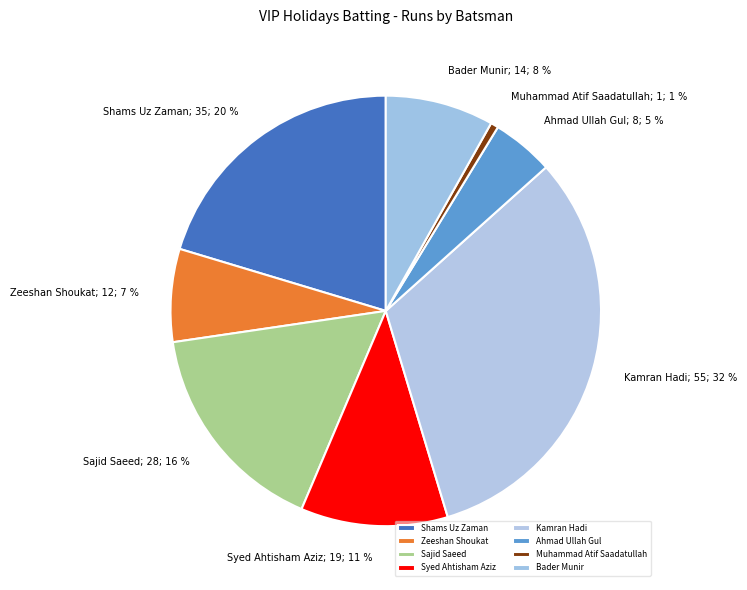

Does any single category account for the majority?

No